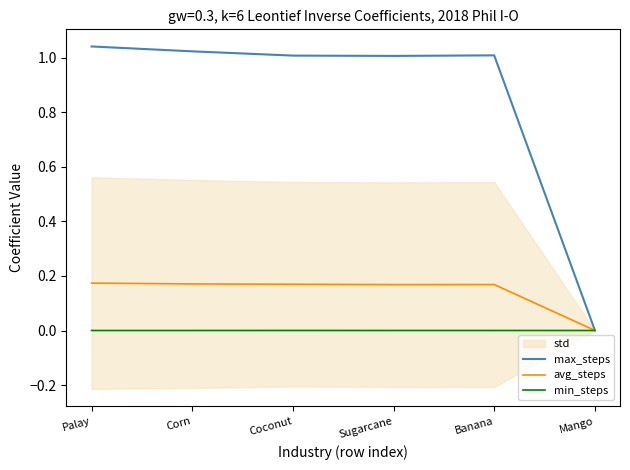

True or false: avg_steps and min_steps cross at least once.

False